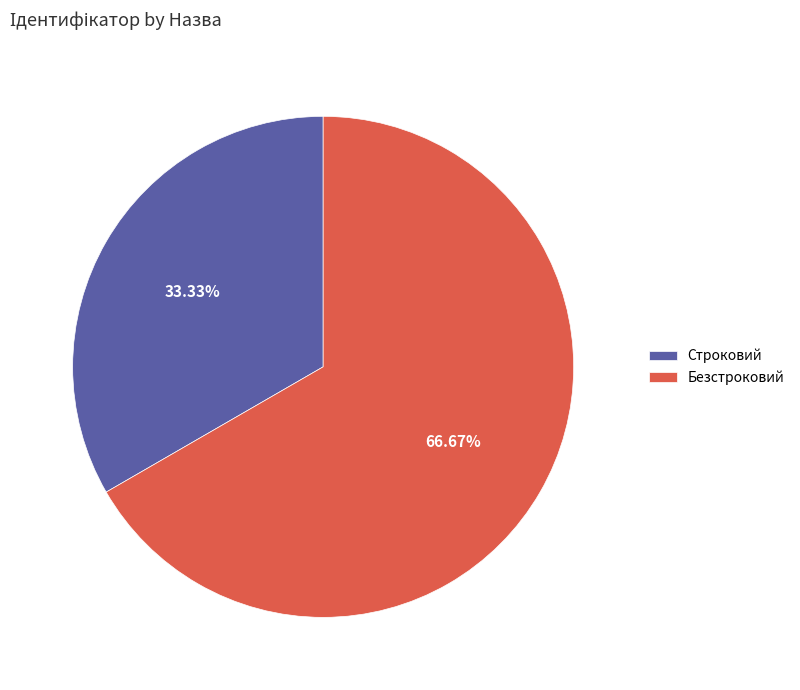

To the nearest percent, what is the combined percentage of Безстроковий and Строковий?

100%